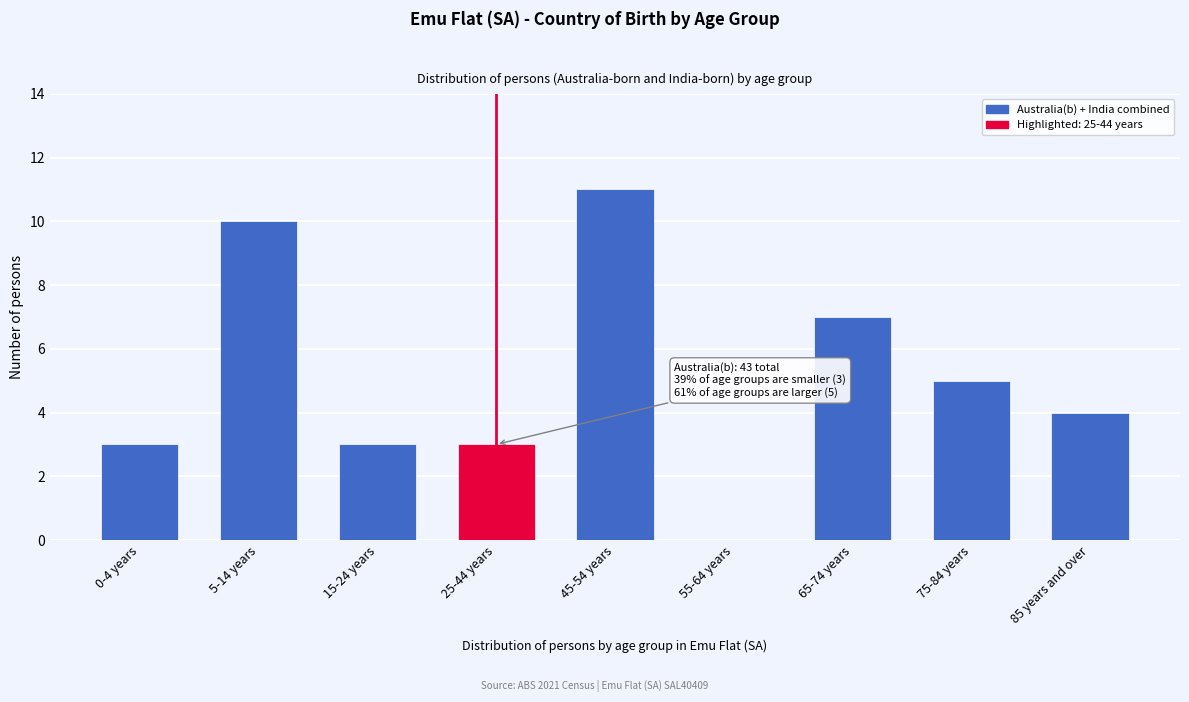

Reading right to left, transcribe all the data shown in this chart.

85 years and over=4	75-84 years=5	65-74 years=7	55-64 years=0	45-54 years=11	25-44 years=3	15-24 years=3	5-14 years=10	0-4 years=3